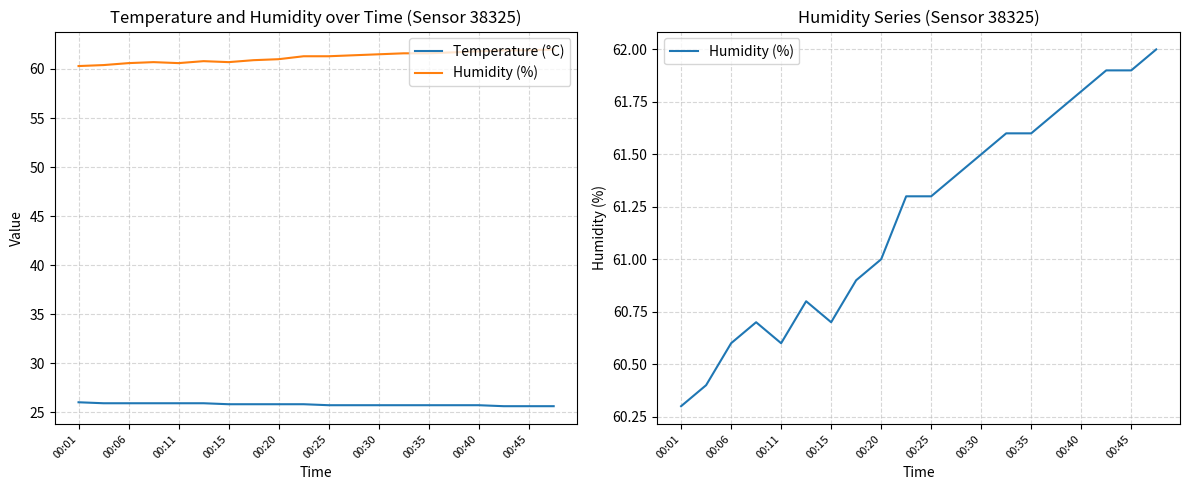

Reading left to right, extract all data points from this chart.

Temperature (°C): 26.0	25.9	25.9	25.9	25.9	25.9	25.8	25.8	25.8	25.8	25.7	25.7	25.7	25.7	25.7	25.7	25.7	25.6	25.6	25.6
Humidity (%): 60.3	60.4	60.6	60.7	60.6	60.8	60.7	60.9	61.0	61.3	61.3	61.4	61.5	61.6	61.6	61.7	61.8	61.9	61.9	62.0